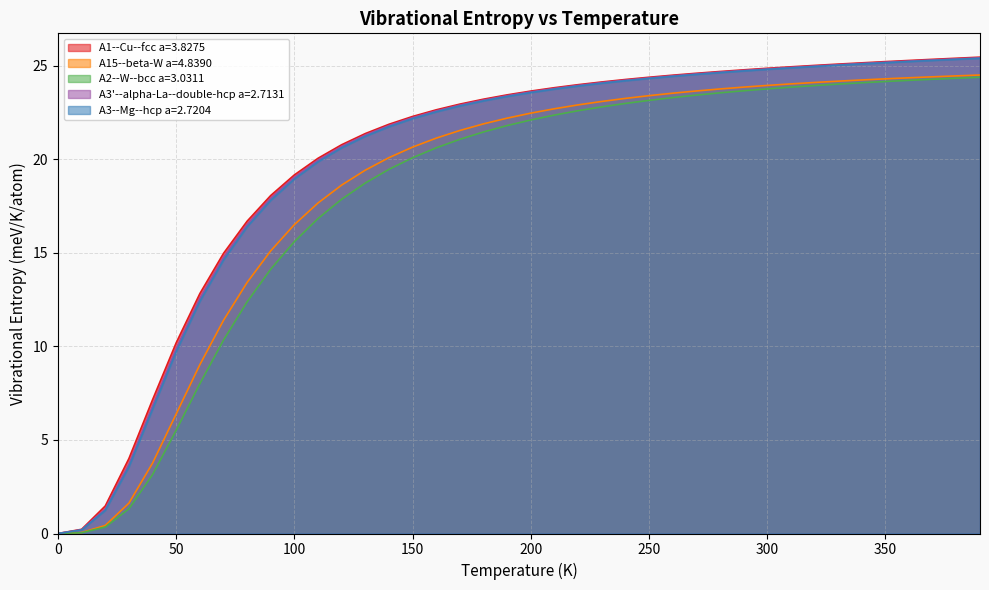

Which series has the widest spread of values?

A1--Cu--fcc a=3.8275